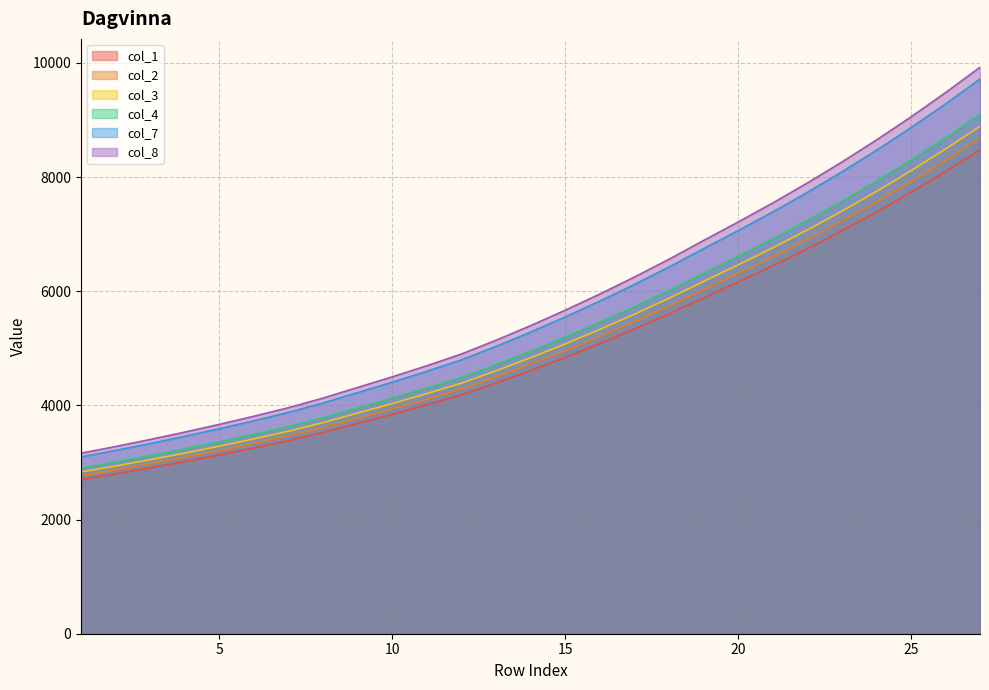

What is the total value across all series at 21?

41653.8